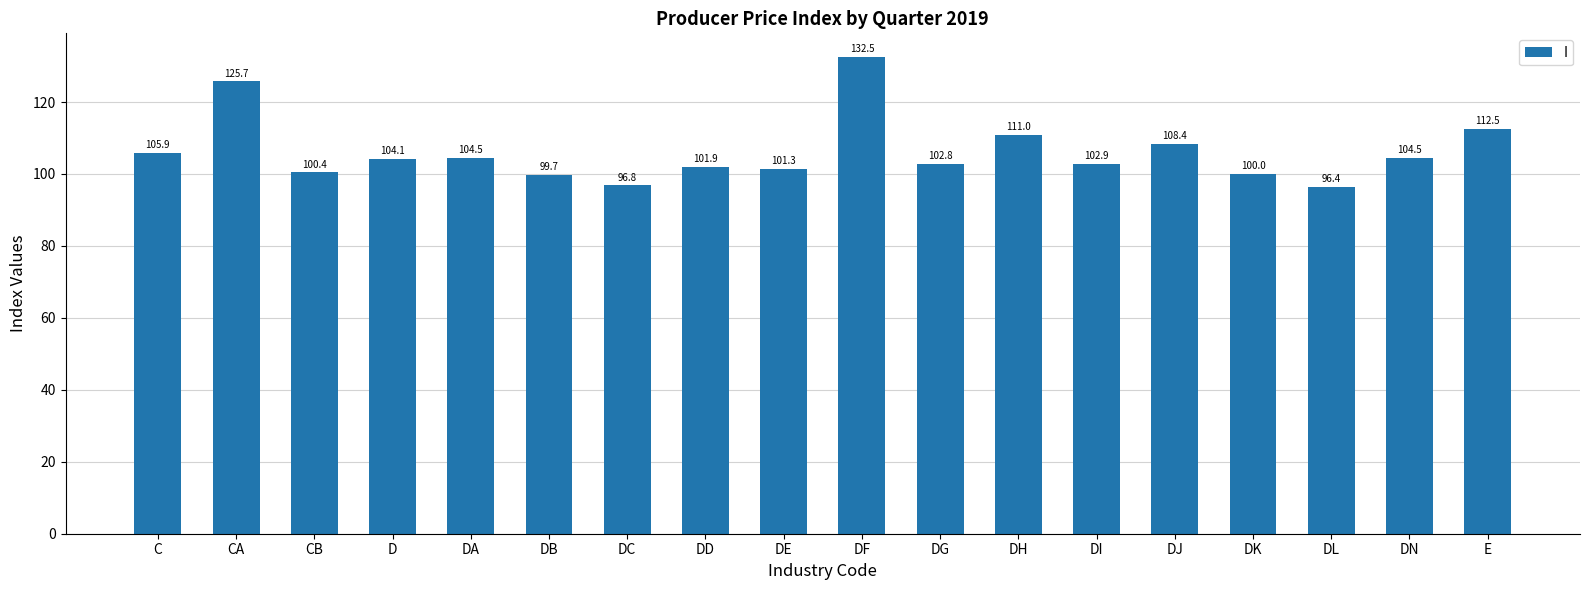

Count the number of data series in this chart.

1